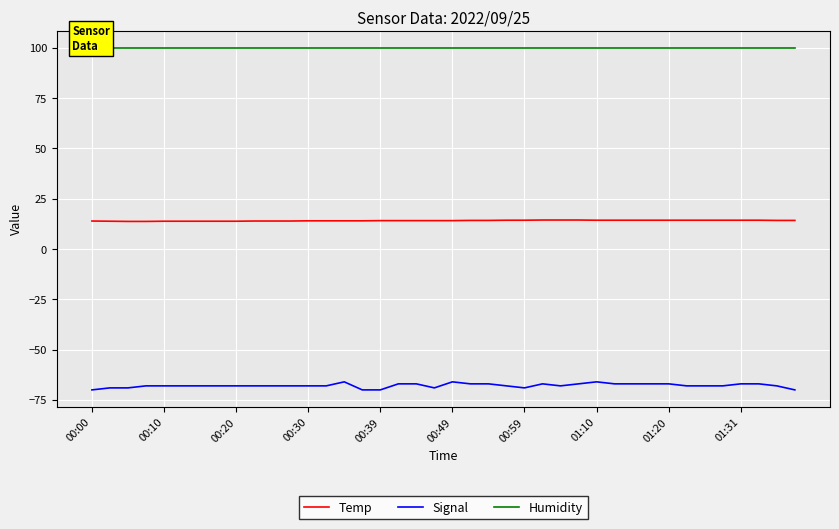

What is the highest value of the Signal series?

-66.0